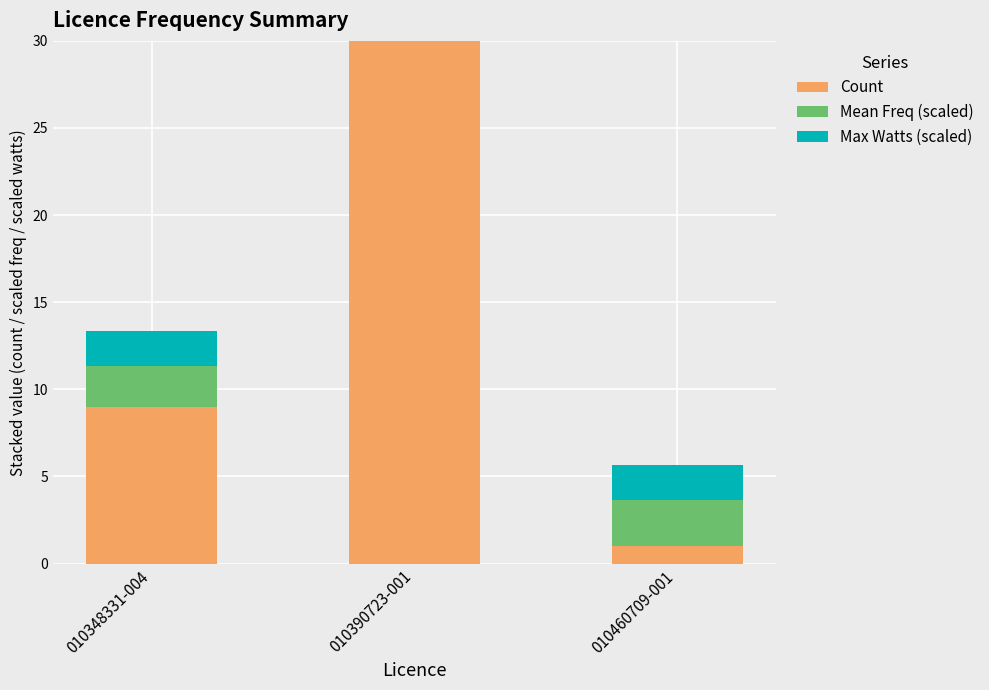

What is the label of the 1st bar from the right?

010460709-001